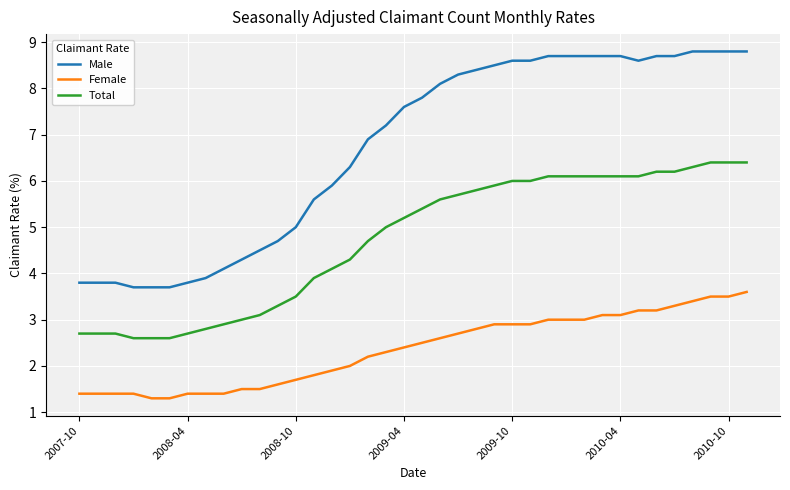

Which series has the largest range (max minus min)?

Male